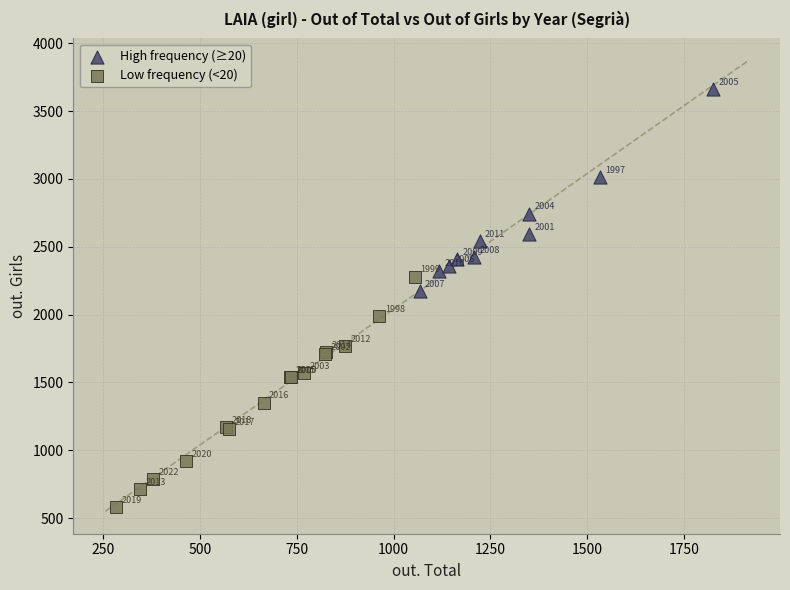

Which series reaches the minimum Y coordinate?

Low frequency (<20)